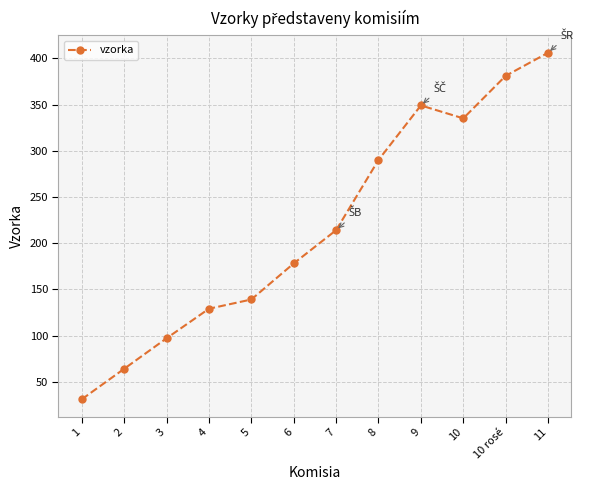

What is the difference between the second highest and second lowest values?

317